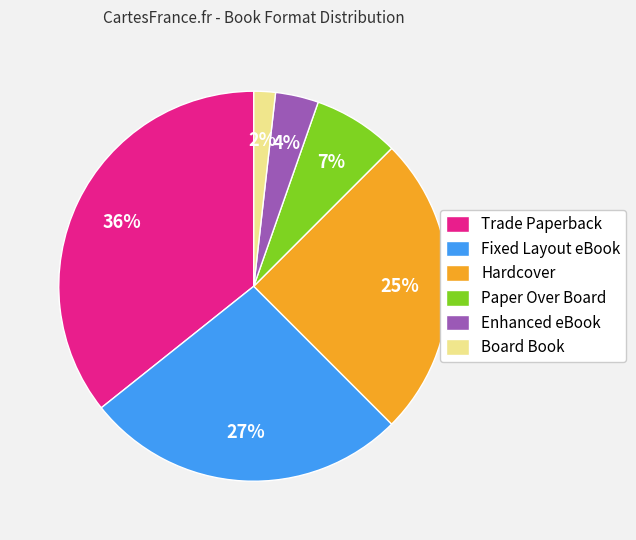

How many segments does this pie chart have?

6